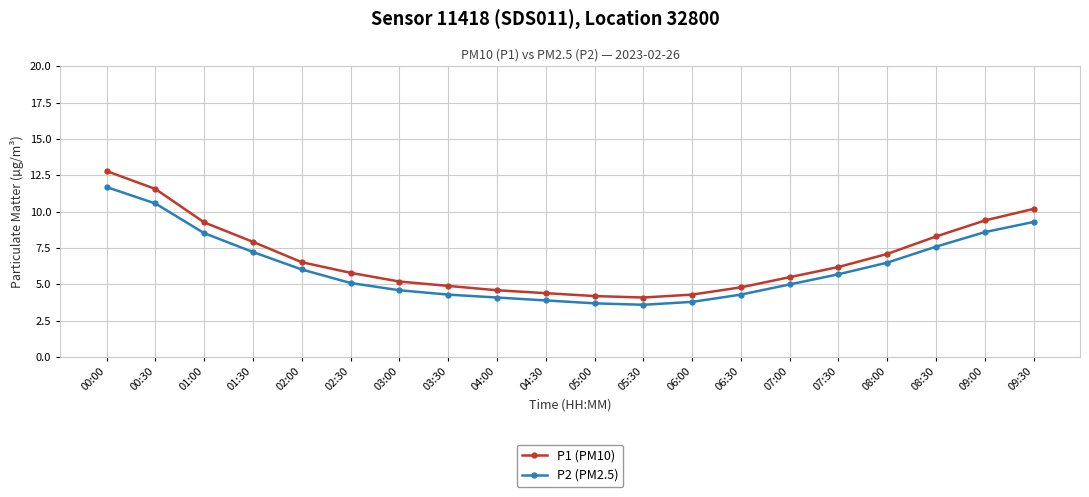

Rank the series by their maximum value, from lowest to highest.

P2 (PM2.5), P1 (PM10)